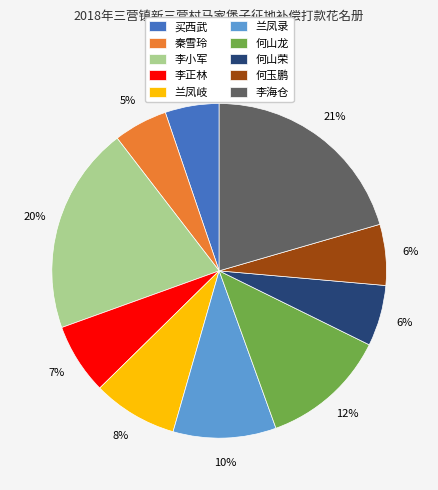

Is the sum of 李正林 and 兰凤岐 greater than half?

No